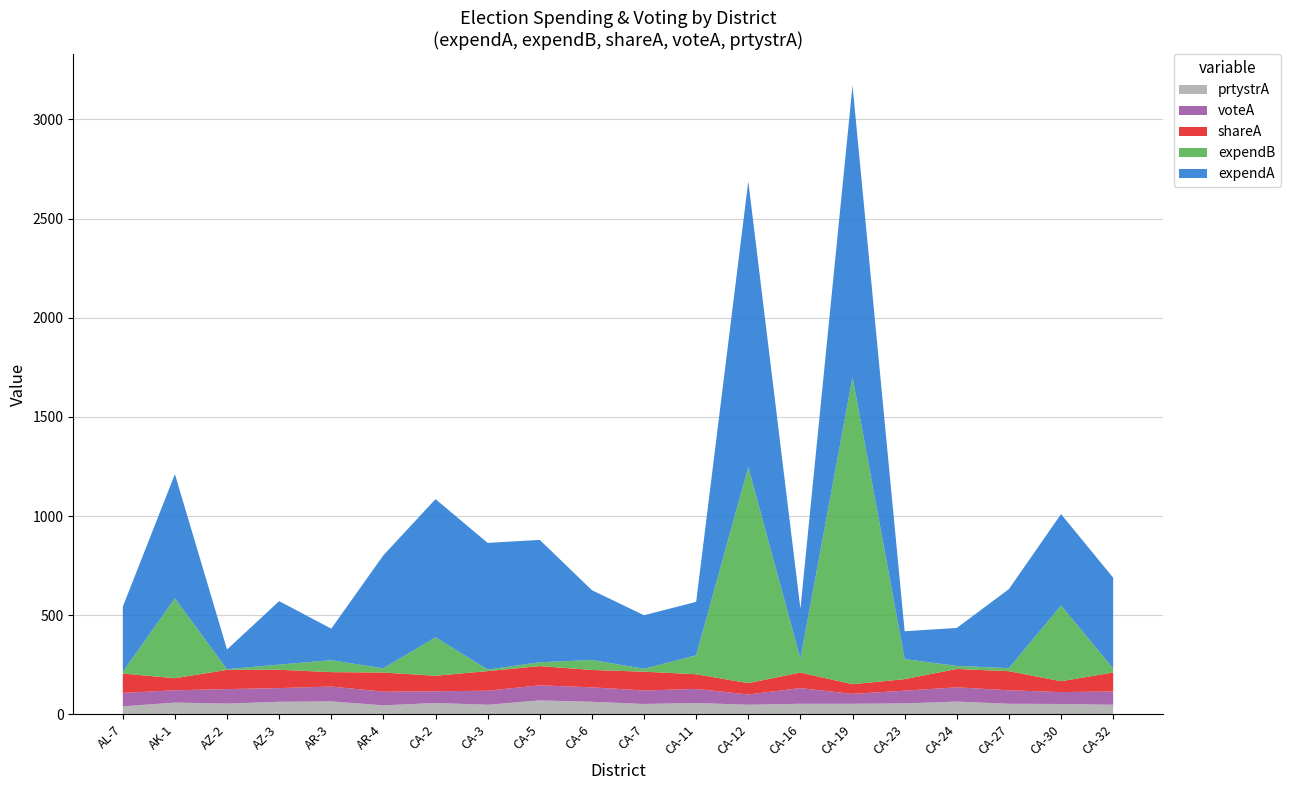

True or false: voteA has a value of 72.0 at CA-24.

True